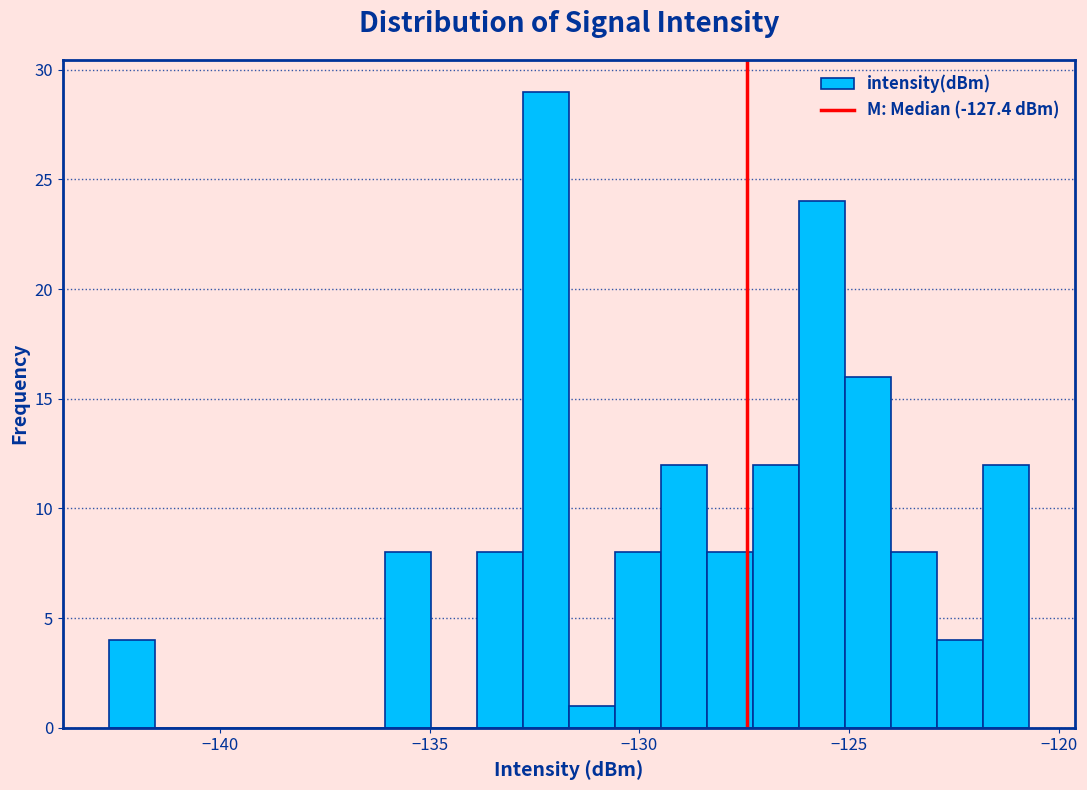

Around what value on the x-axis is the tallest bar? Give the approximate position of its centre, as read against the axis.

-132.0